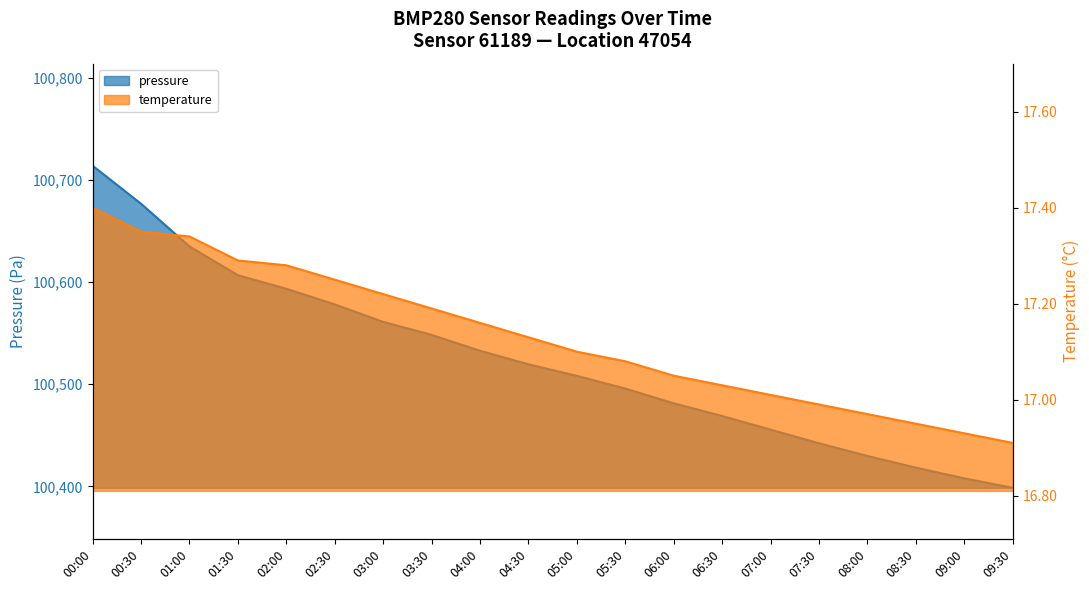

What is the difference between the pressure values at 02:00 and 07:00?

137.9